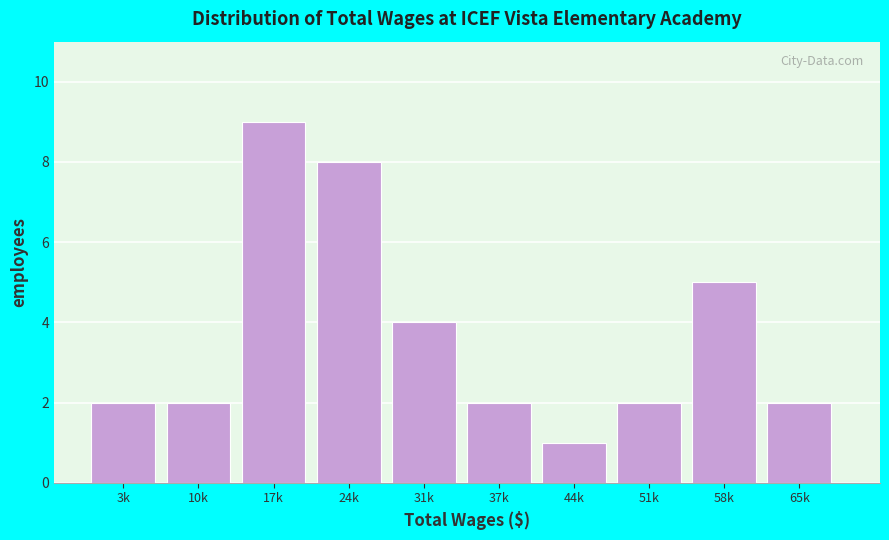

Reading right to left, list all the values displayed in this chart.

2	5	2	1	2	4	8	9	2	2